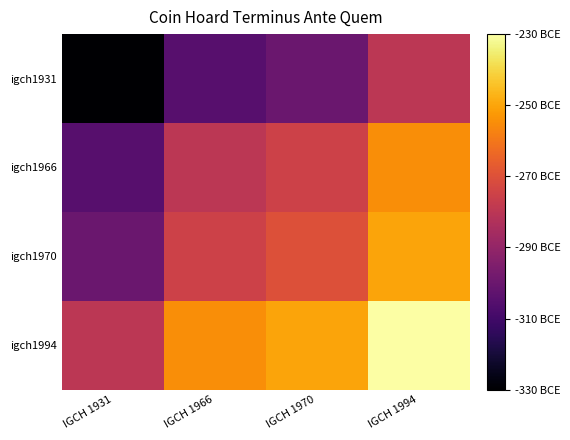

At IGCH 1931, list the series in order from smallest to largest.

igch1931, igch1966, igch1970, igch1994